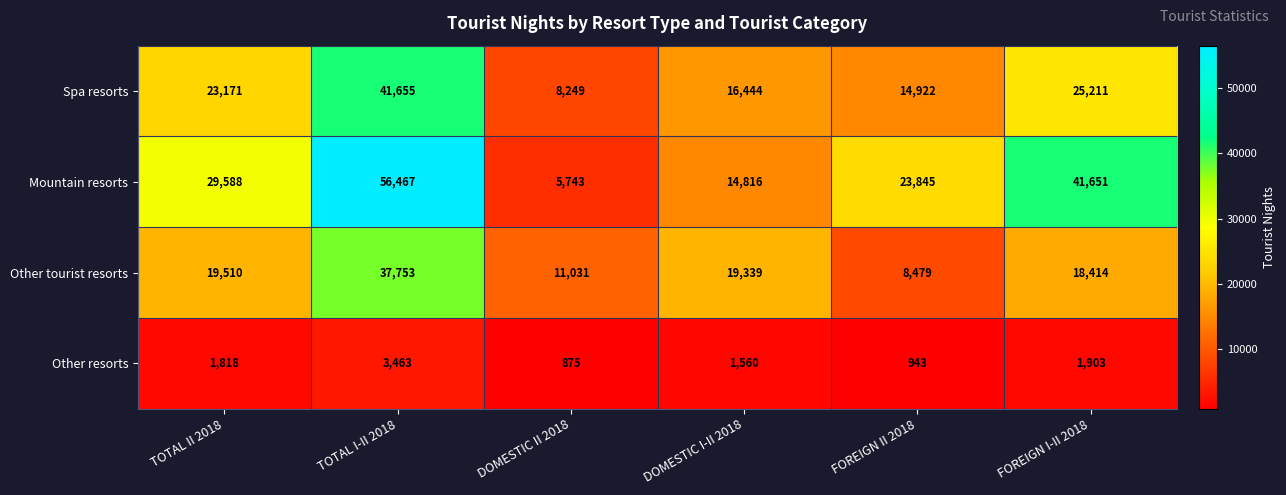

Which series changed the most between TOTAL I-II 2018 and FOREIGN I-II 2018?

Other tourist resorts